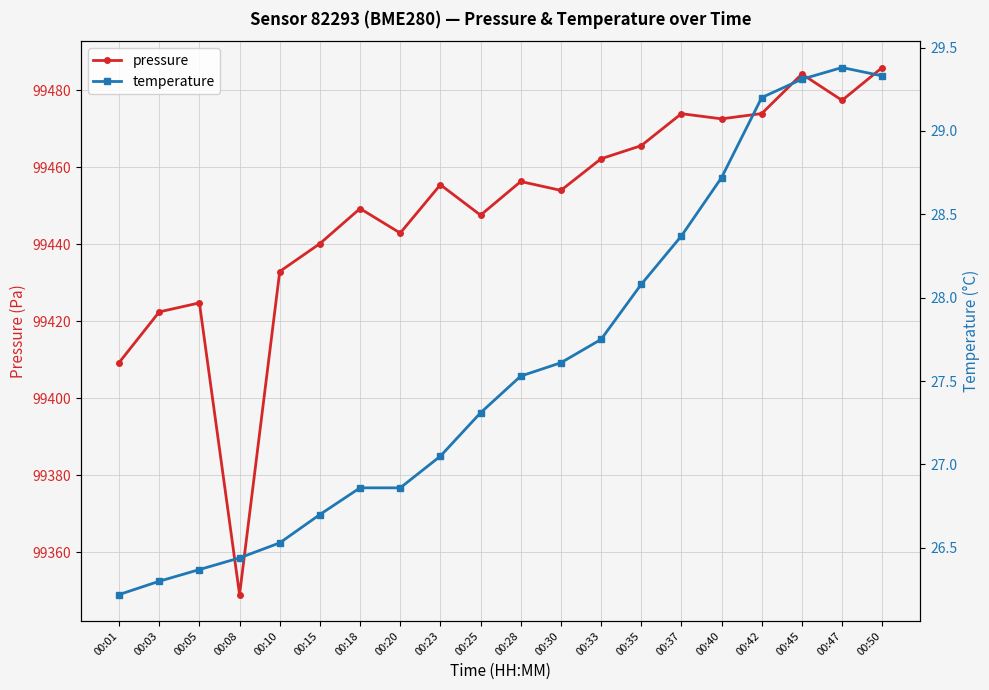

What is the spread (max minus min) of values at 00:40?

99443.9